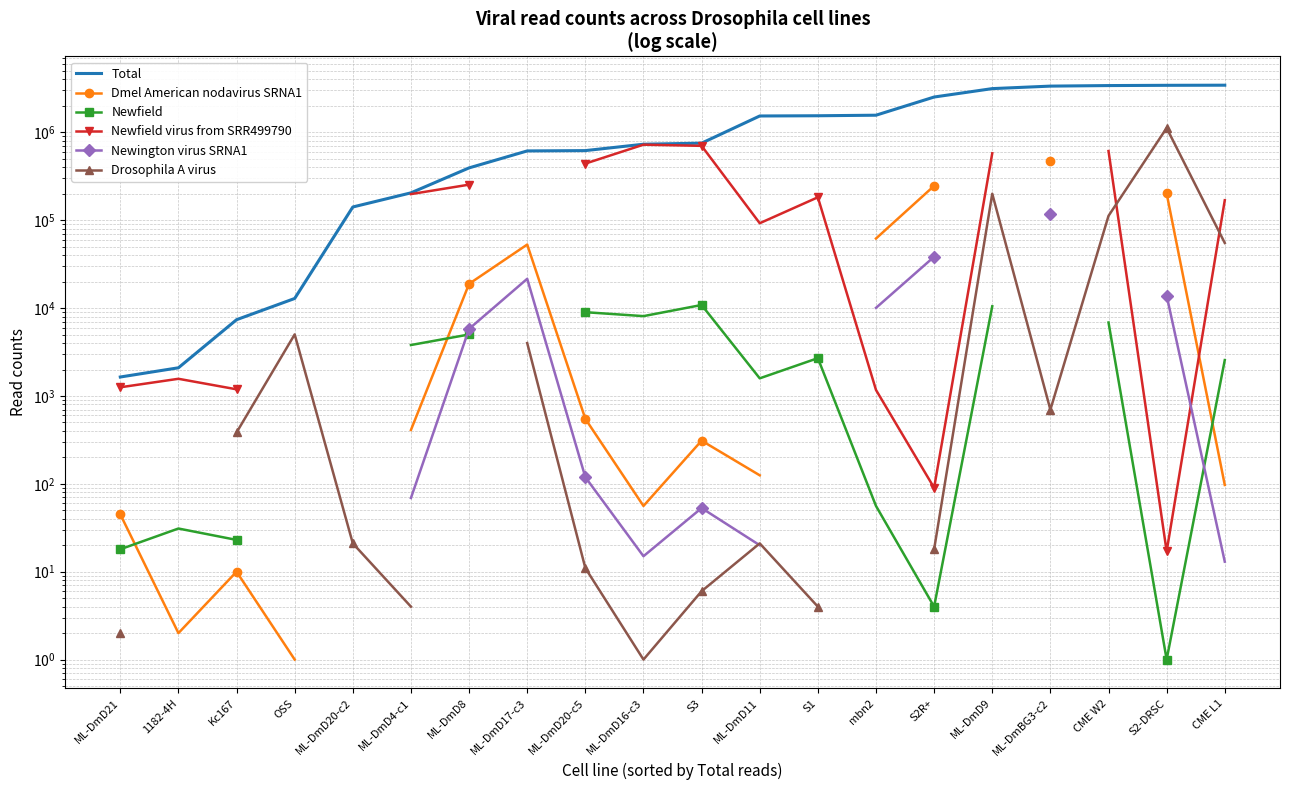

Where is the first local minimum for Newfield?

ML-DmD16-c3